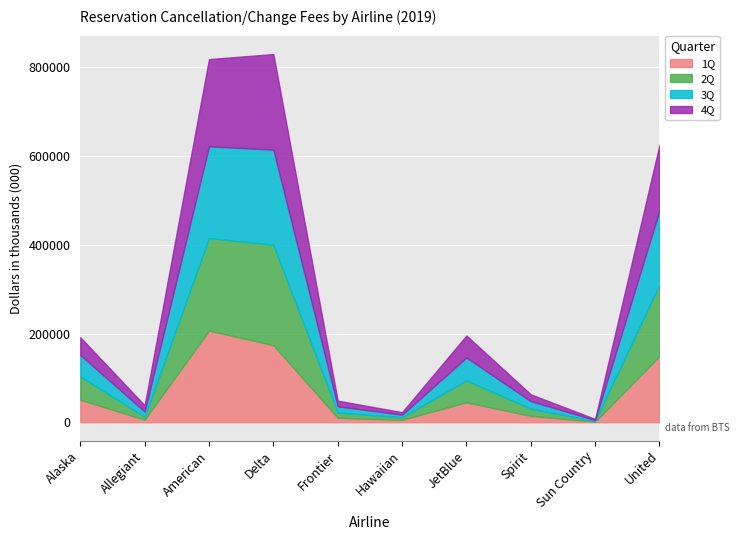

True or false: 3Q and 2Q intersect in this chart.

True